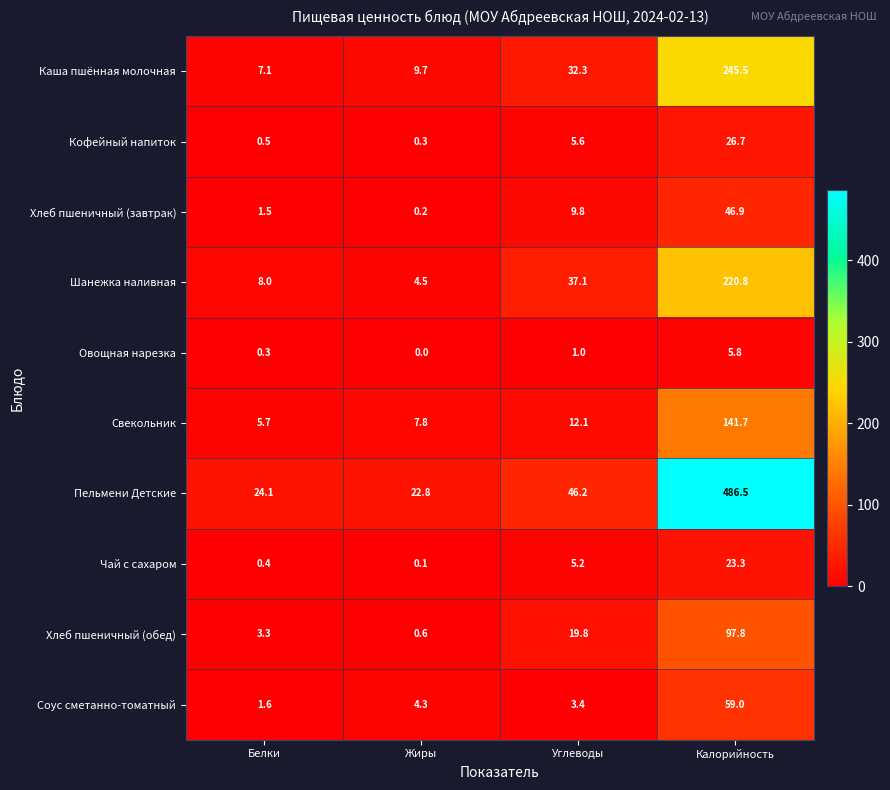

At which label does Каша пшённая молочная first exceed 32?

Углеводы